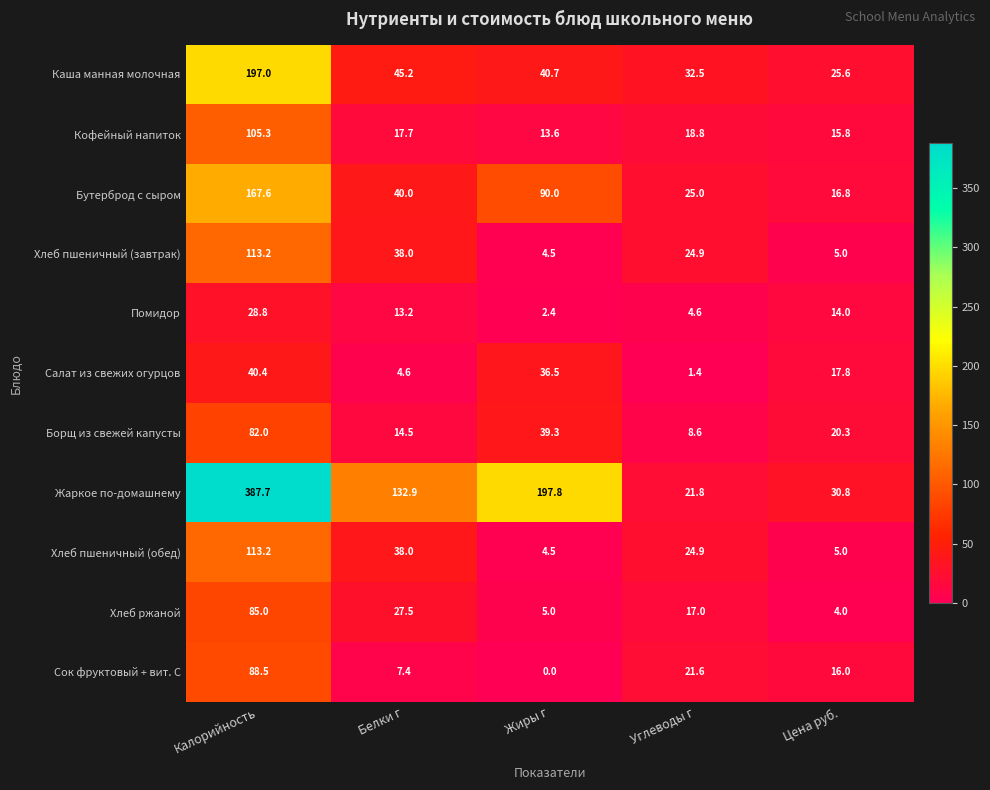

True or false: Бутерброд с сыром has a value of 167.6 at Калорийность.

True